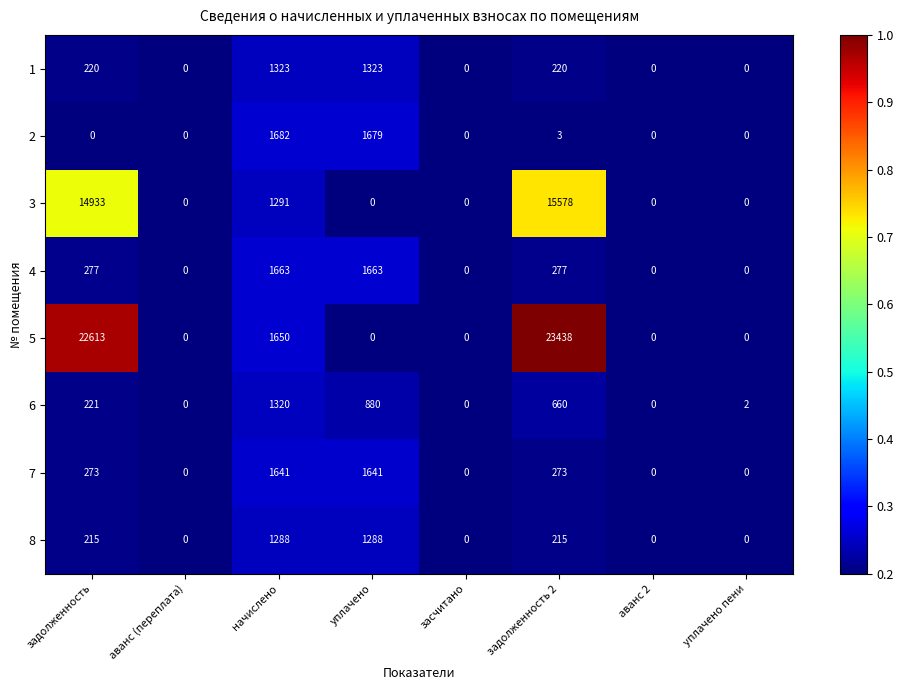

At which label is 3 closest to 7789?

начислено